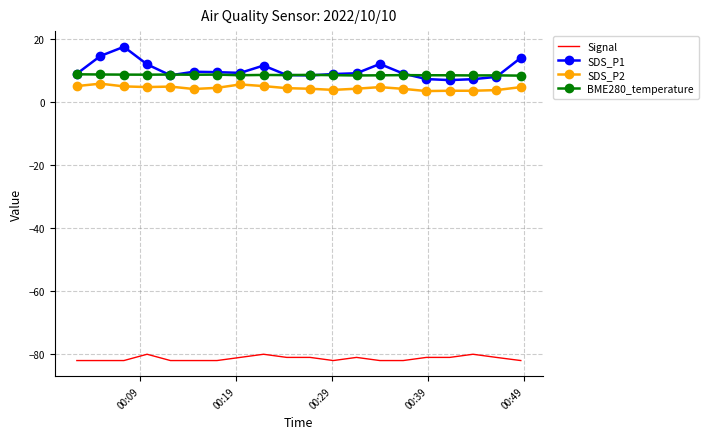

Which series has the largest range (max minus min)?

SDS_P1